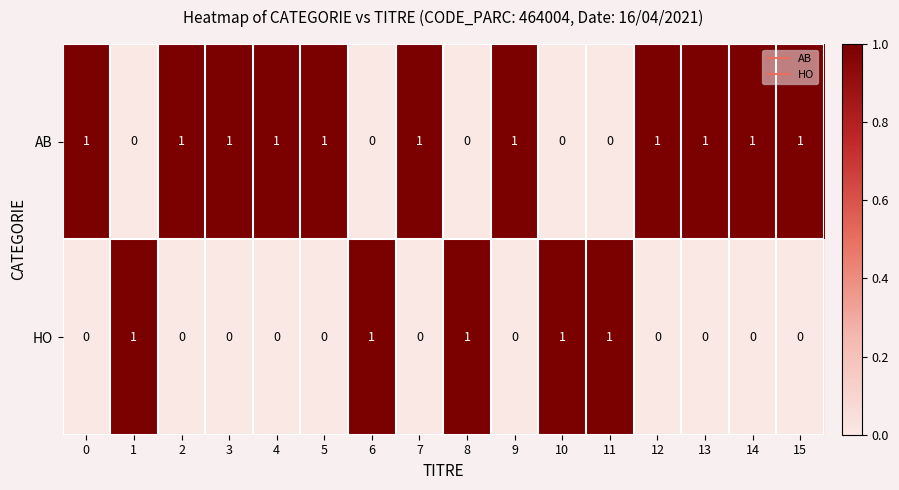

At how many categories does at least one series exceed 0?

16